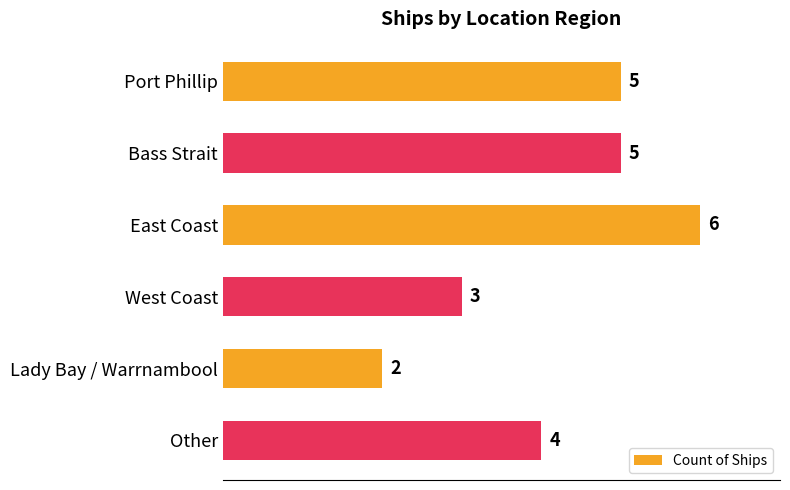

What is the sum of all values?

25